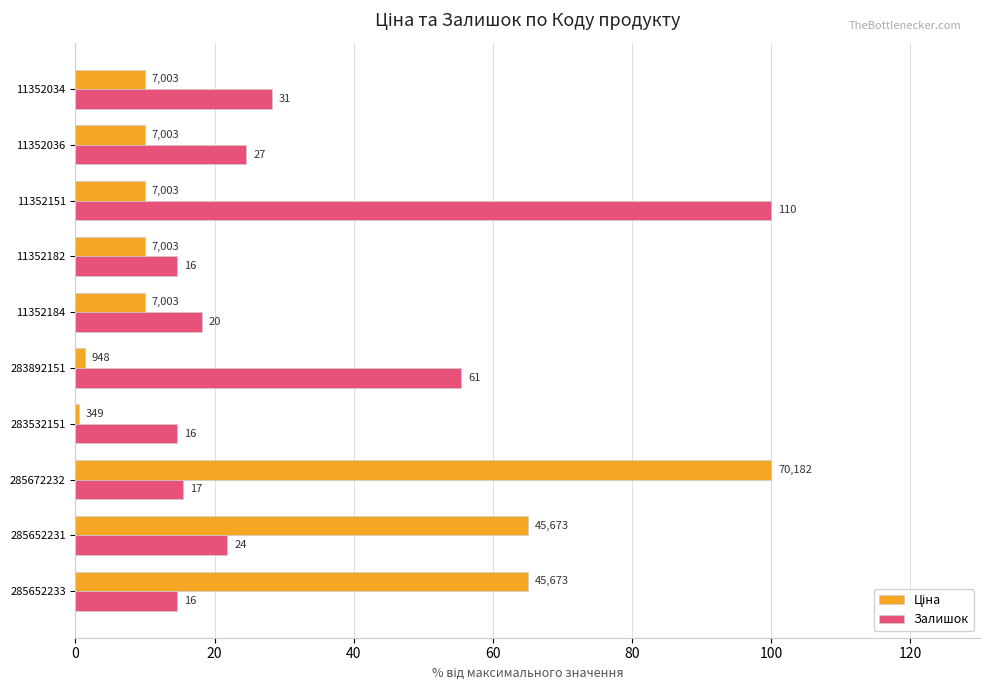

How many bars are there in each group?

2